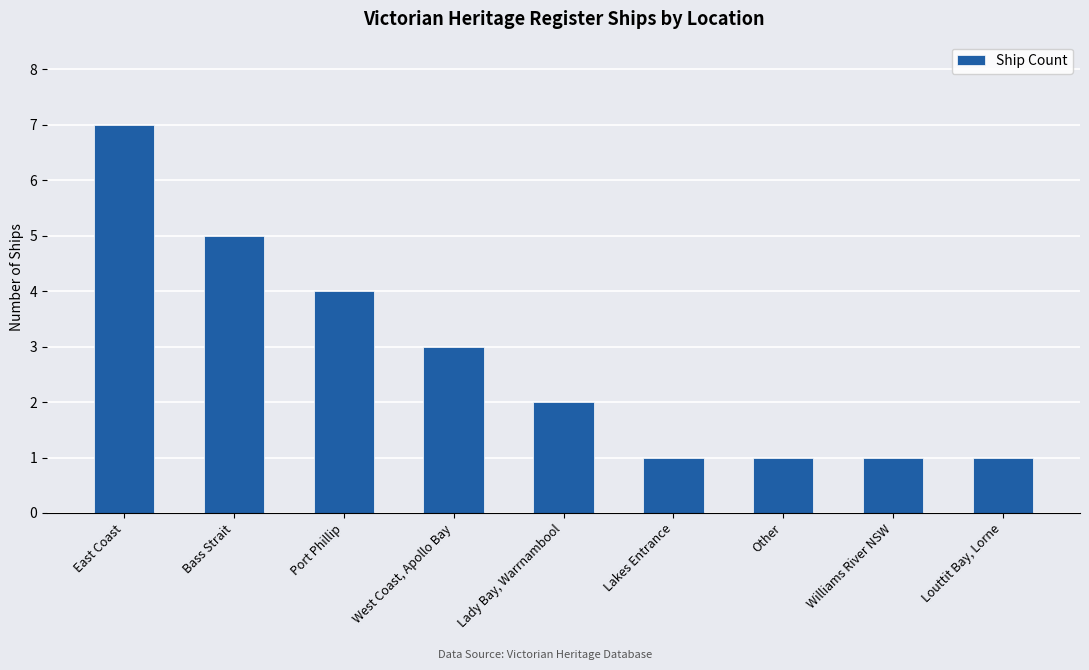

Does the chart contain stacked bars?

No